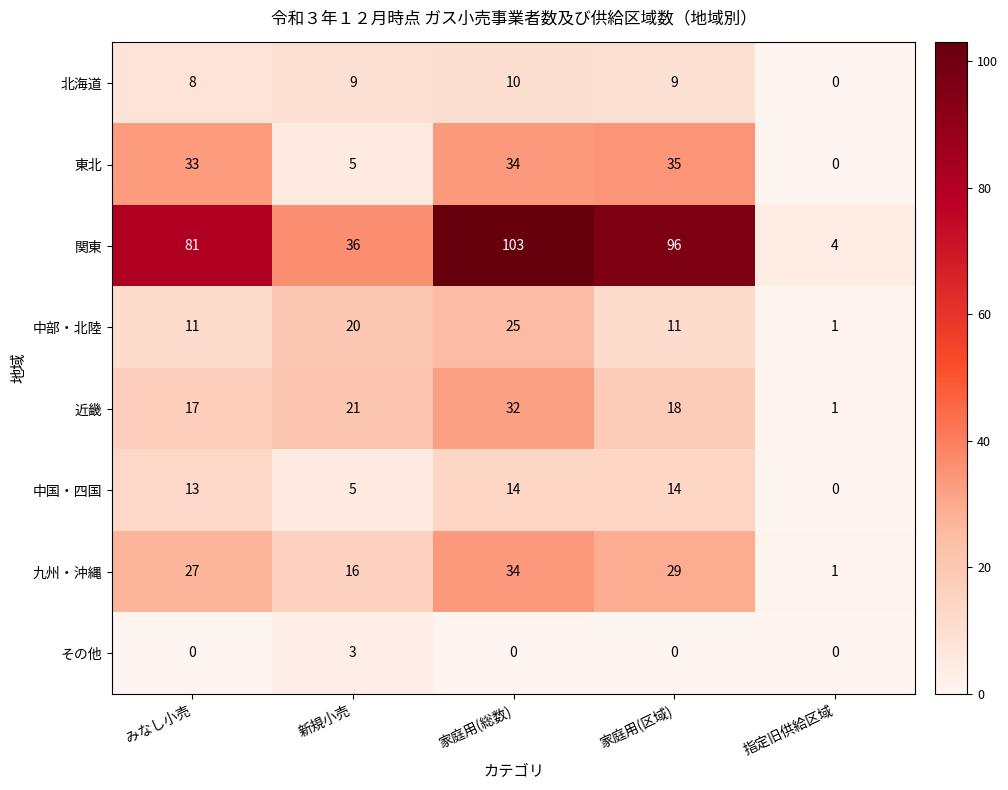

Rank the series at みなし小売 from highest to lowest value.

関東, 東北, 九州・沖縄, 近畿, 中国・四国, 中部・北陸, 北海道, その他